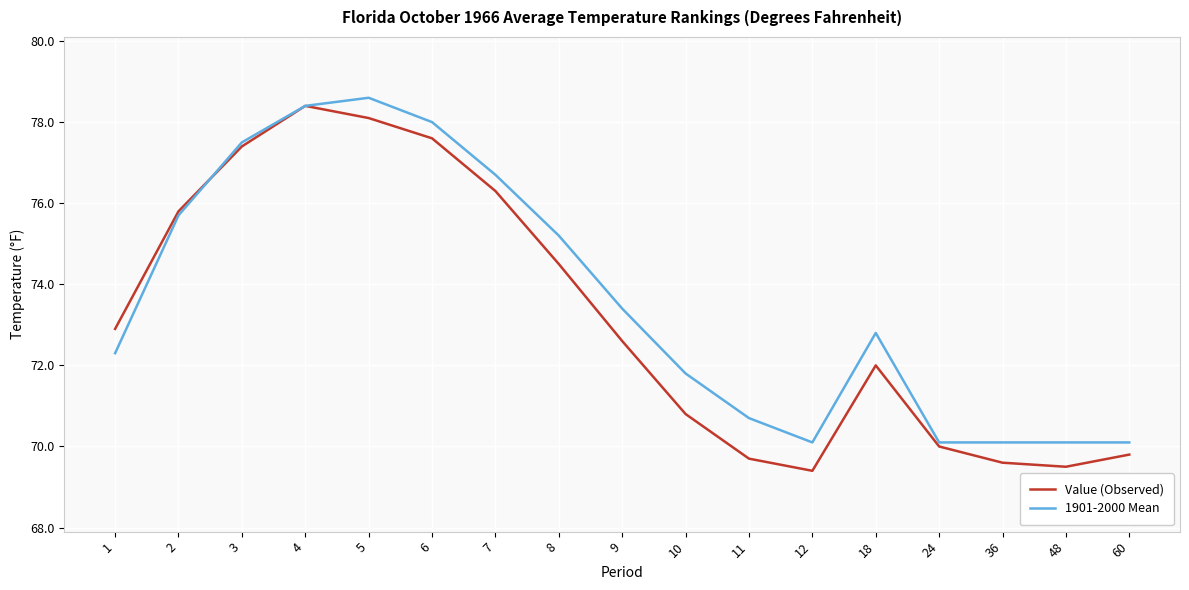

At how many categories does at least one series exceed 75?

7